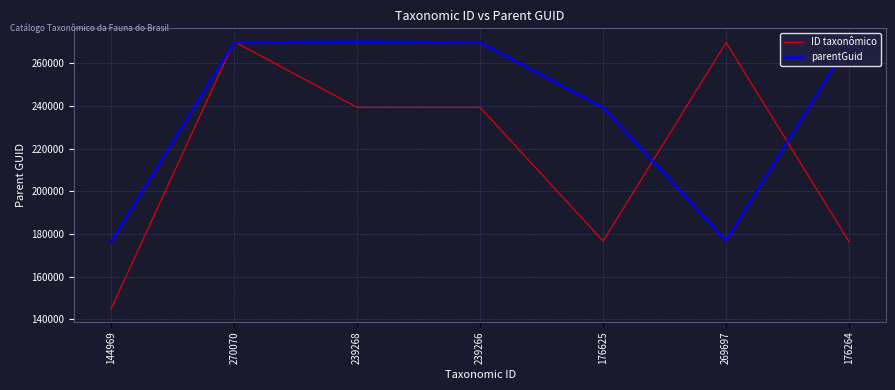

What is the average value of the parentGuid series?

238779